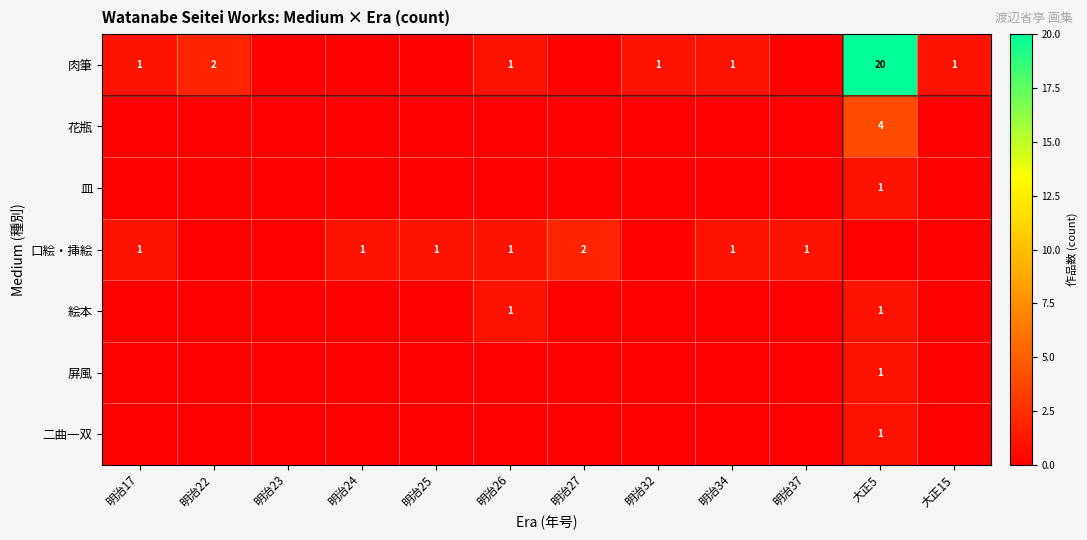

Between 明治23 and 明治34, which is larger?

明治34